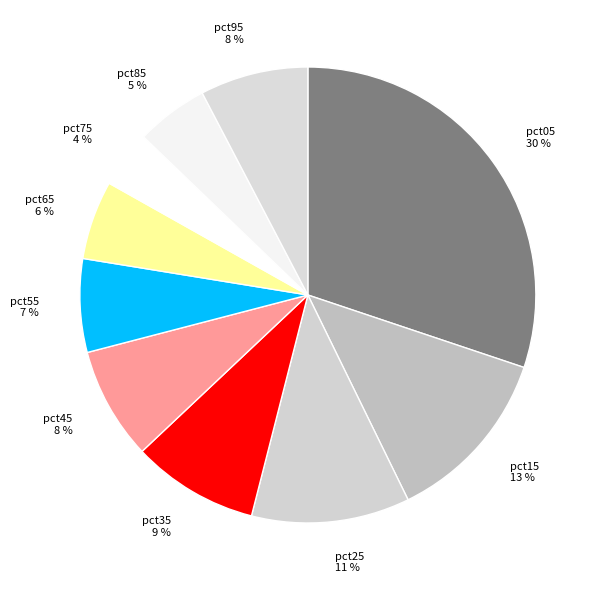

What is the ratio of the value at pct05 to the value at pct25?

2.7